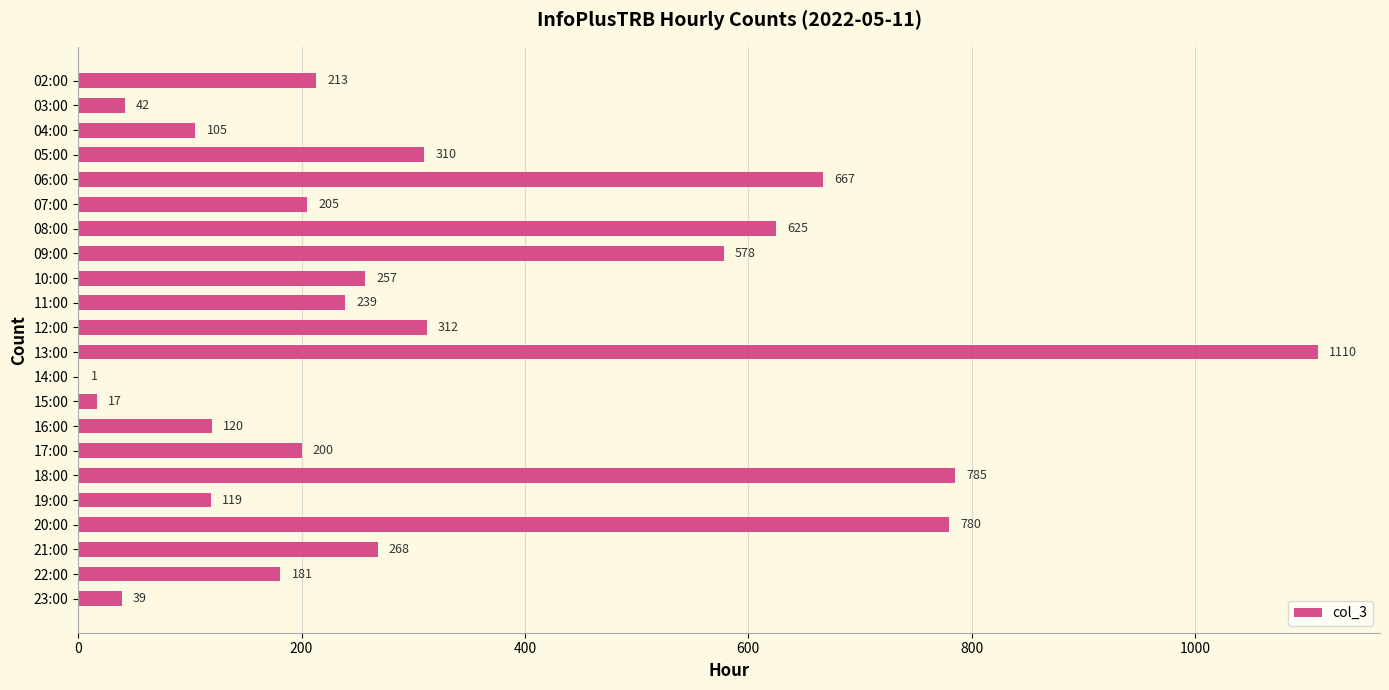

What is the approximate value at 06:00?

667